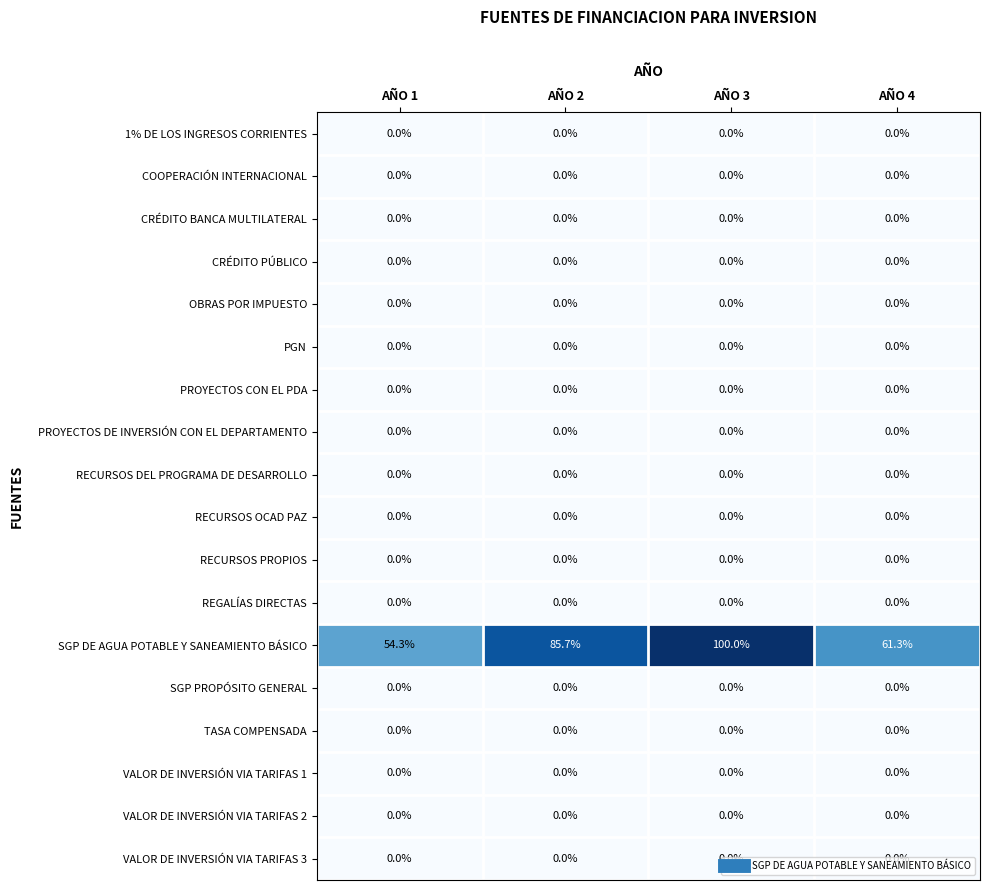

True or false: CRÉDITO BANCA MULTILATERAL has a value of 0.0 at AÑO 2.

True